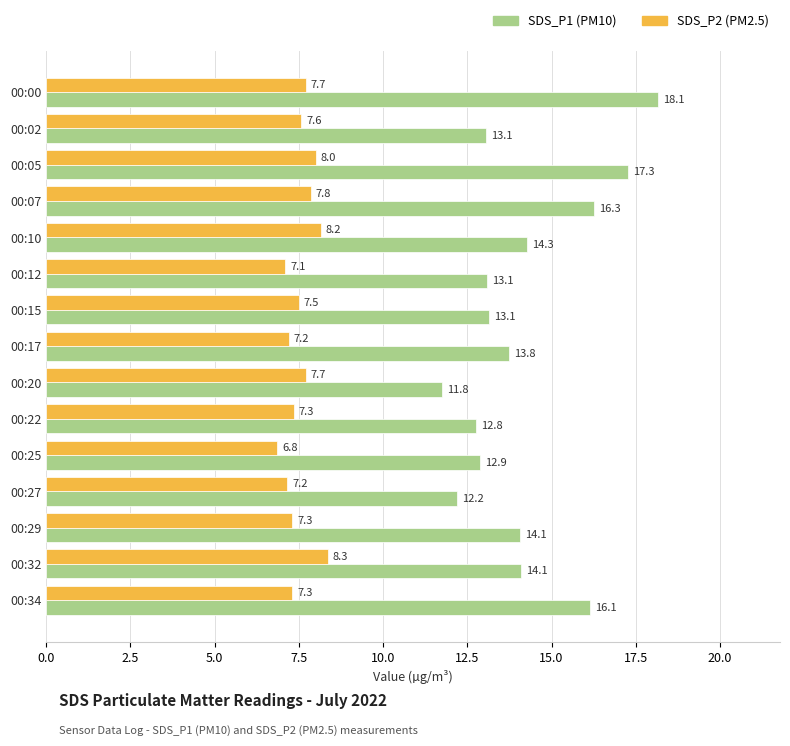

What is the difference between the maximum and minimum values in the SDS_P2 (PM2.5) series?

1.5